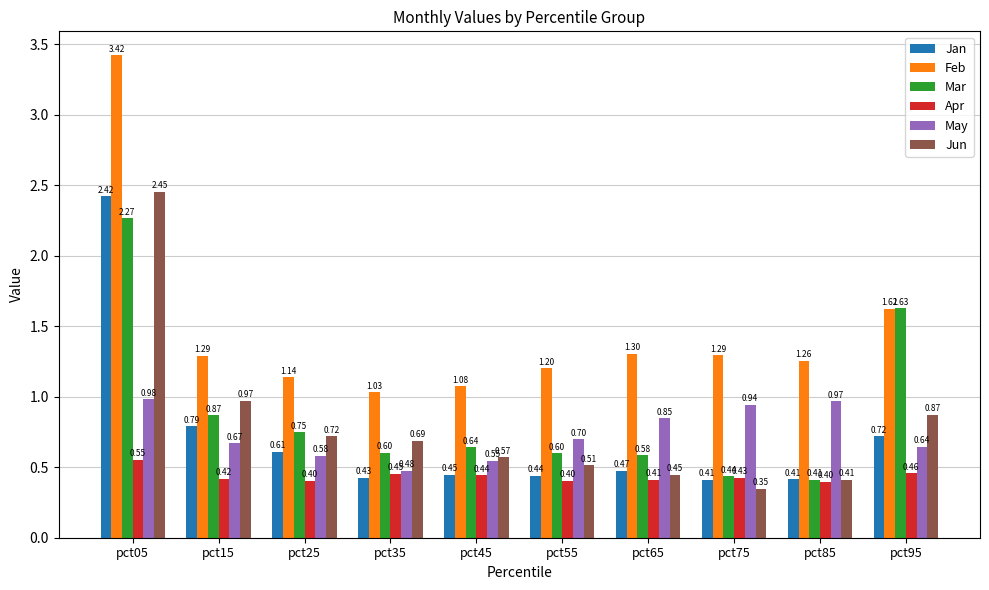

At how many categories does at least one series exceed 0?

10